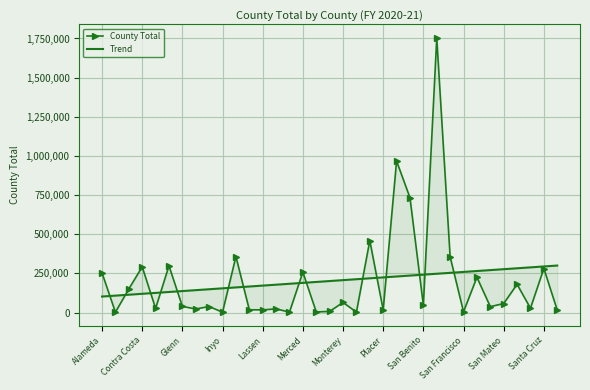

What are all the series names shown in the legend?

County Total, Trend